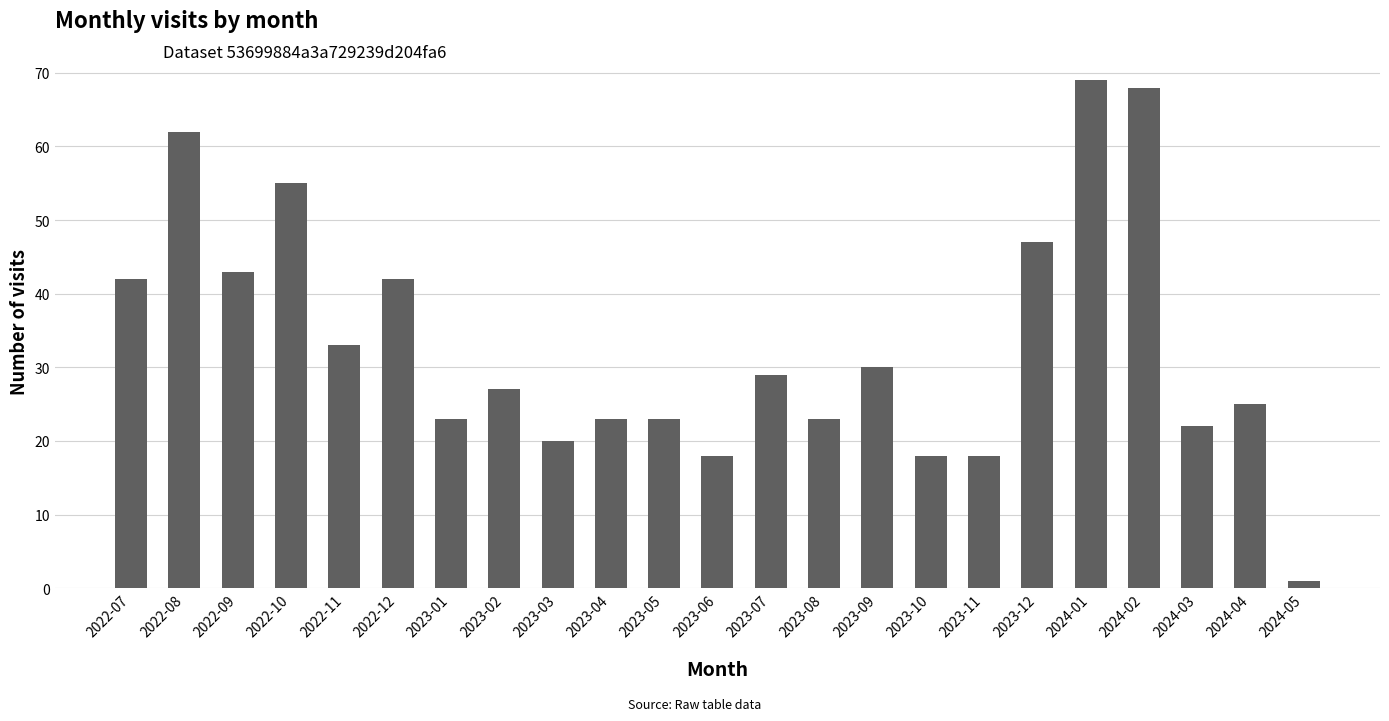

What position from the right is 2022-11?

19